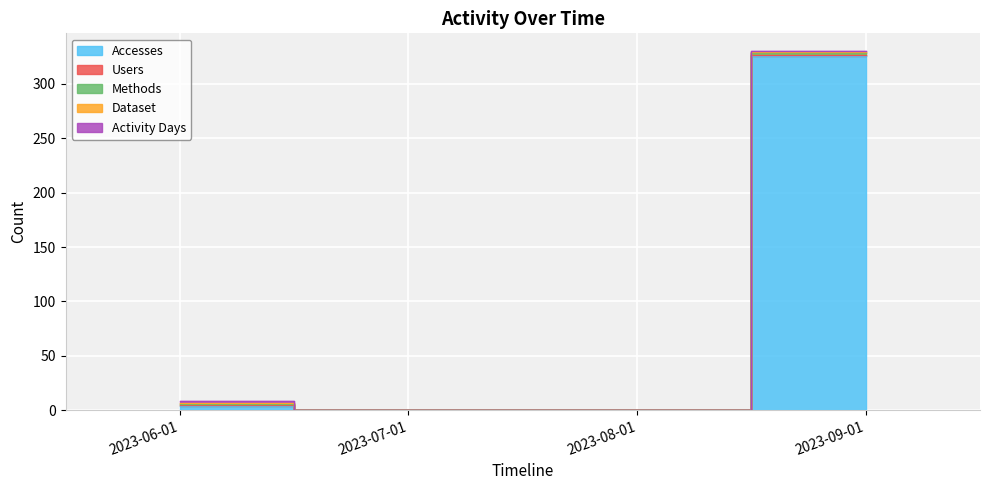

What is the average value of the Accesses series?

82